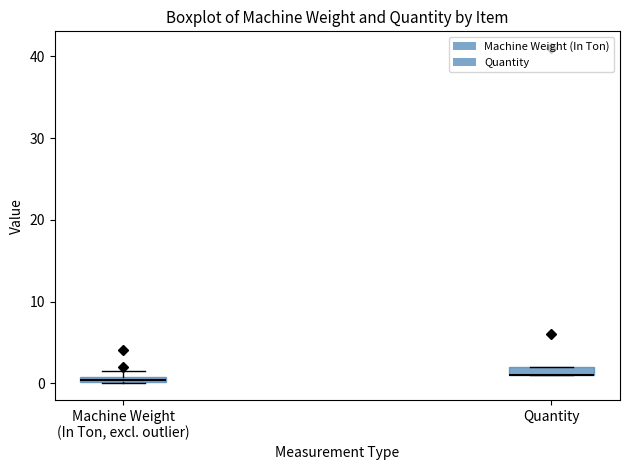

Where is the upper edge of the box for Quantity on the y-axis? The values are not printed on the chart, so give them approximately, as read against the axis.

2